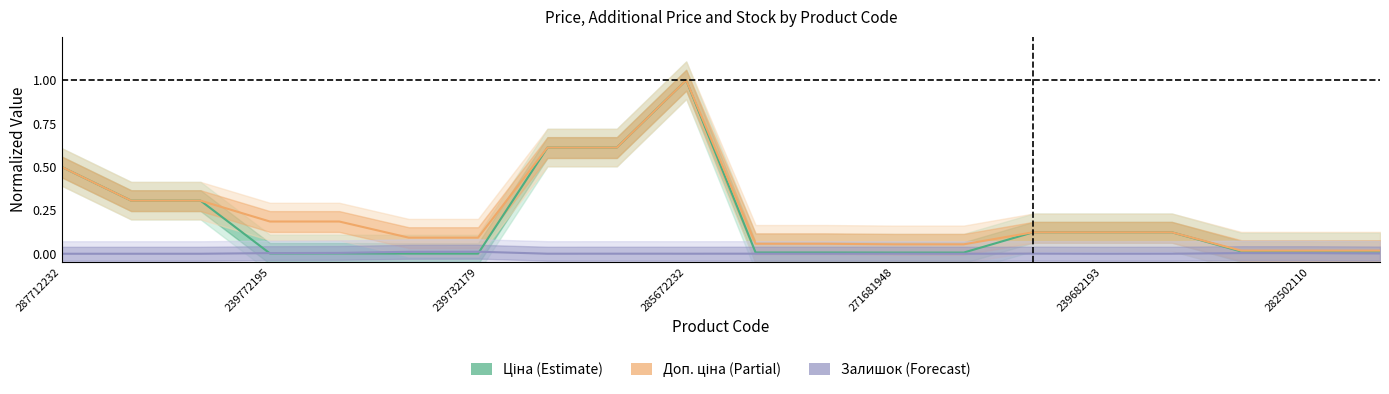

In Ціна (Estimate), how many points are higher than both neighbors (excluding endpoints)?

1